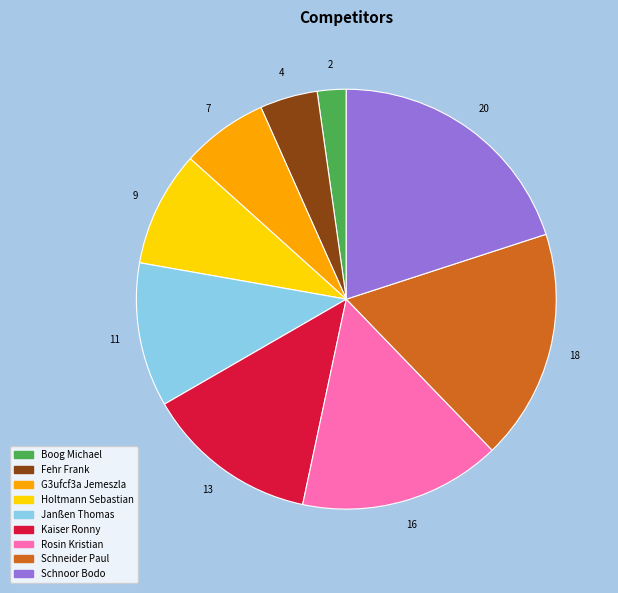

Is Rosin Kristian the majority of the pie?

No